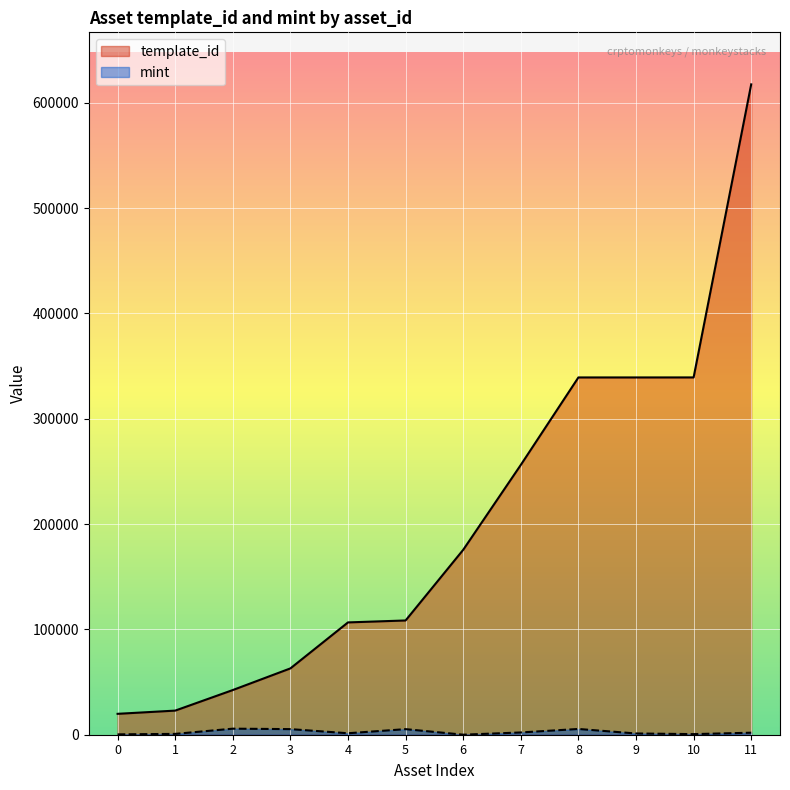

True or false: template_id and mint intersect in this chart.

False